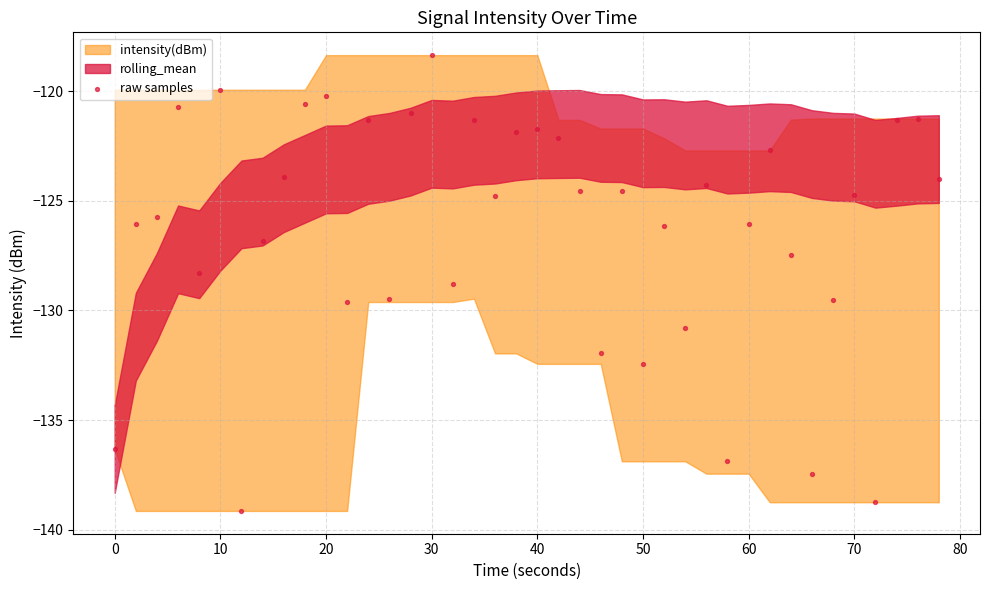

What Y value in the scatter plot is closest to -128?

-128.3